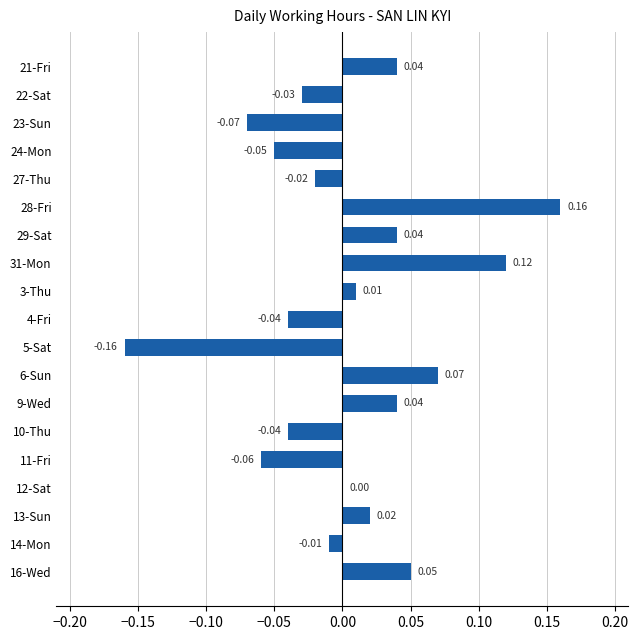

Between 28-Fri and 12-Sat, which is larger?

28-Fri